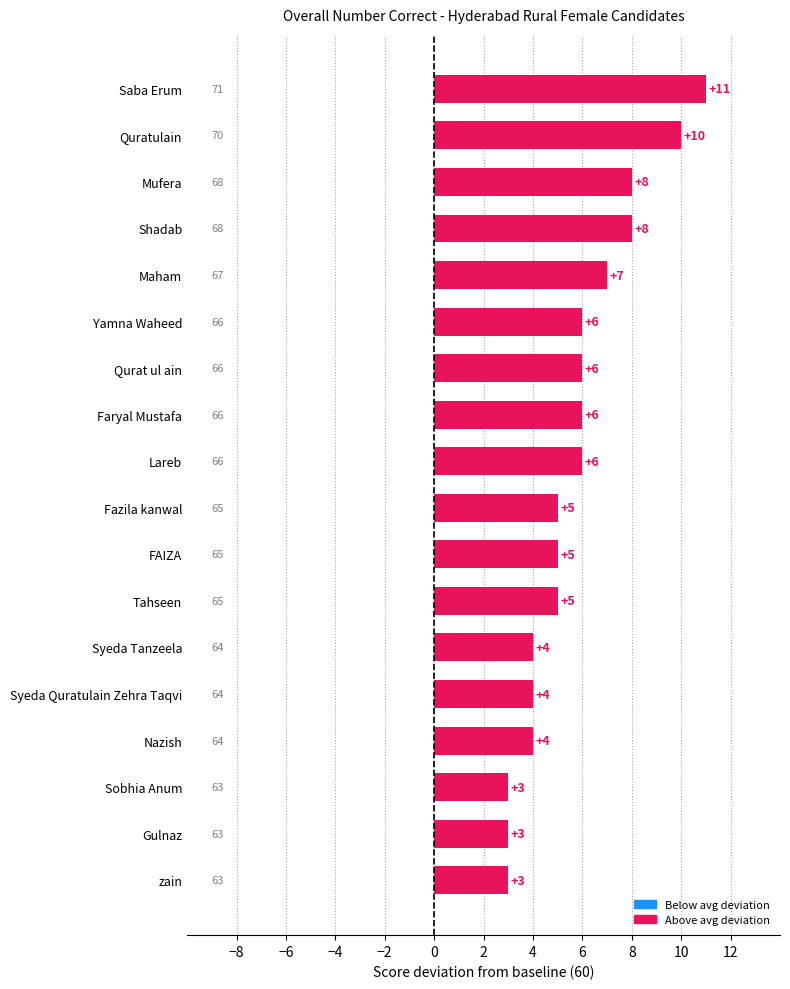

The chart shows a value of 5 at Fazila kanwal. True or false?

True